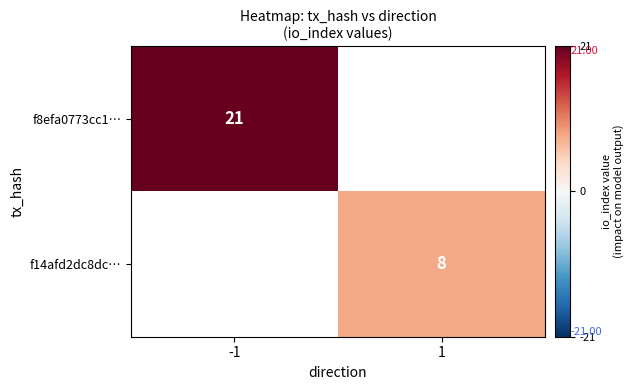

True or false: f14afd2dc8dc… has a value of 8.0 at 1.

True